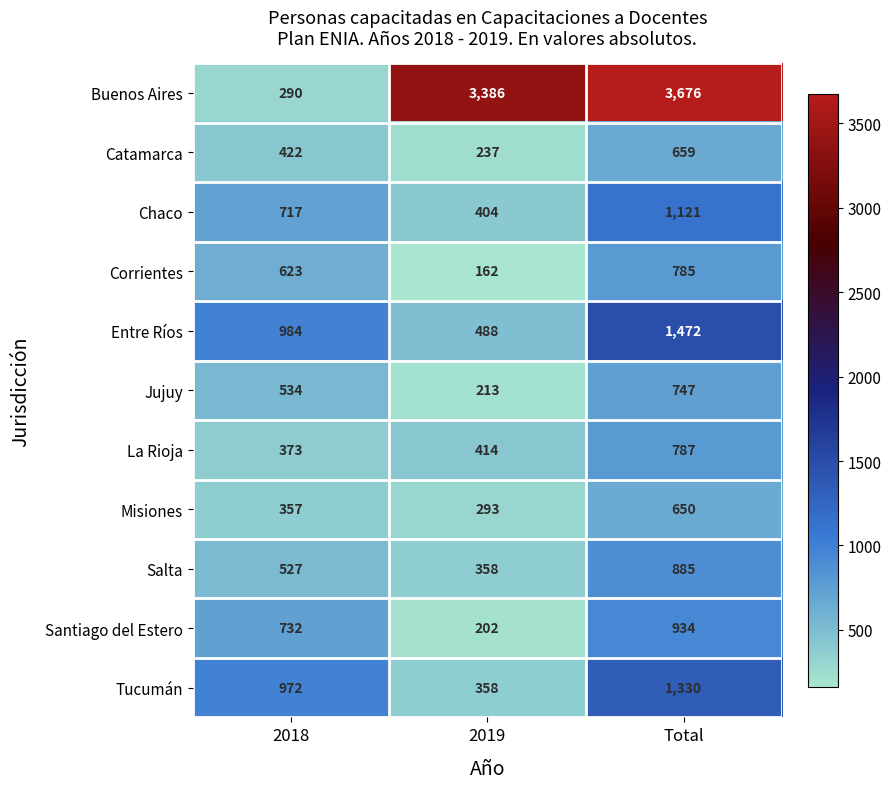

What is the spread (max minus min) of values at Total?

3026